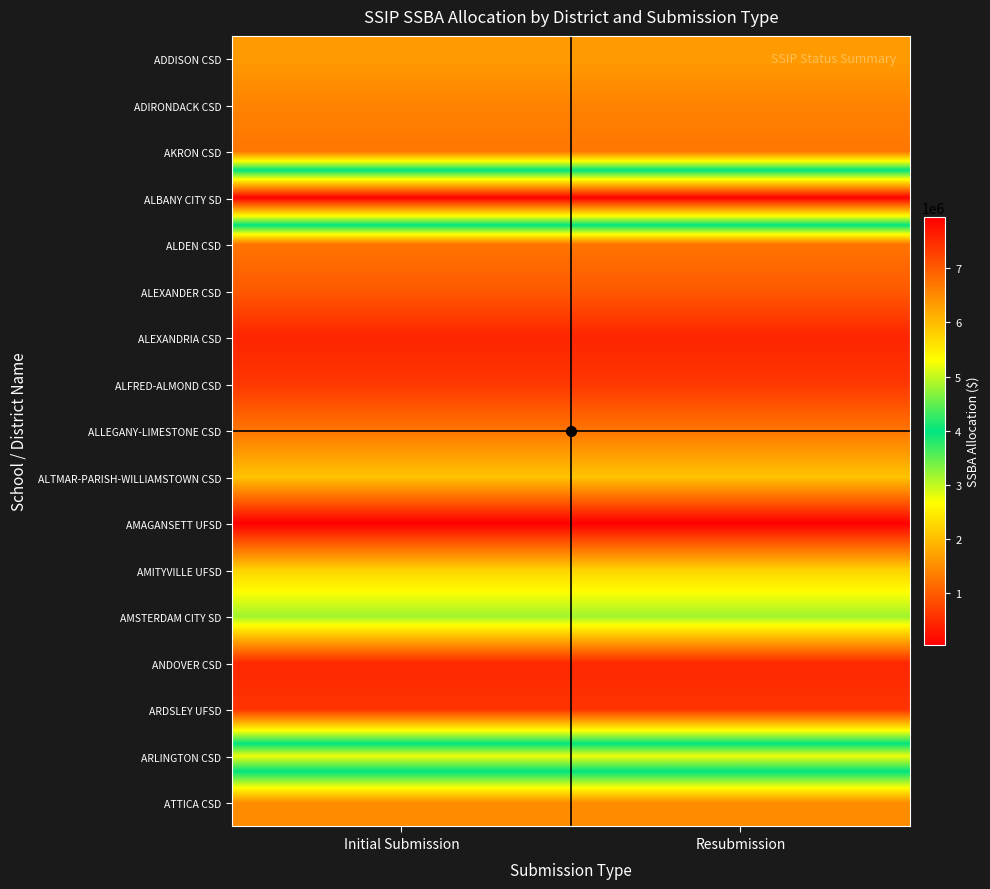

At Initial Submission, list the series in order from smallest to largest.

AMAGANSETT UFSD, ALEXANDRIA CSD, ANDOVER CSD, ARDSLEY UFSD, ALFRED-ALMOND CSD, ALEXANDER CSD, ALDEN CSD, ALLEGANY-LIMESTONE CSD, AKRON CSD, ADIRONDACK CSD, ATTICA CSD, ADDISON CSD, ALTMAR-PARISH-WILLIAMSTOWN CSD, AMITYVILLE UFSD, AMSTERDAM CITY SD, ARLINGTON CSD, ALBANY CITY SD